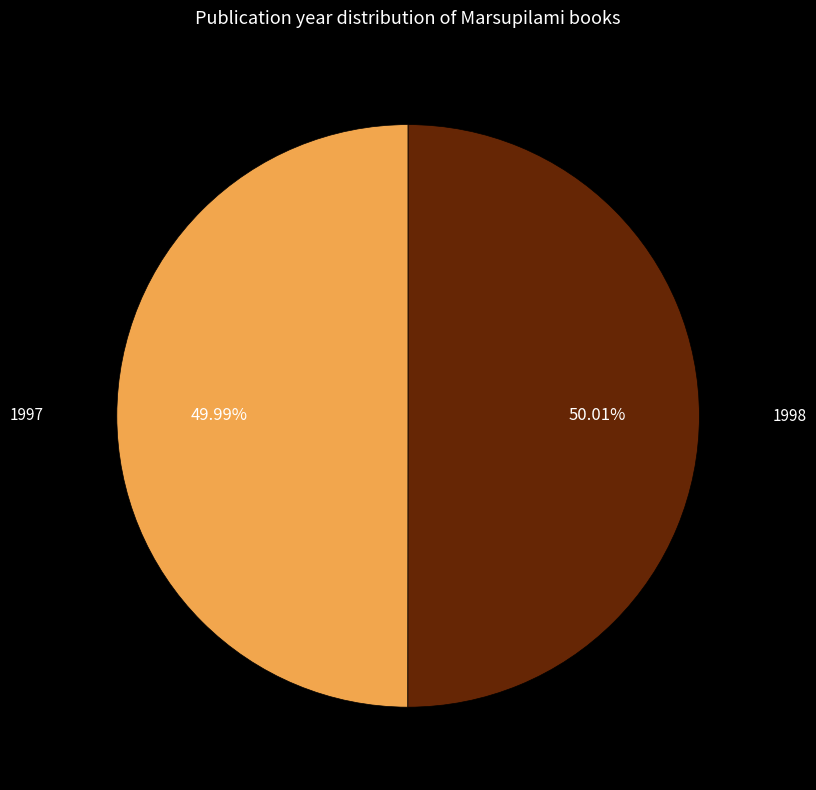

To the nearest percent, what is the average slice percentage?

50%